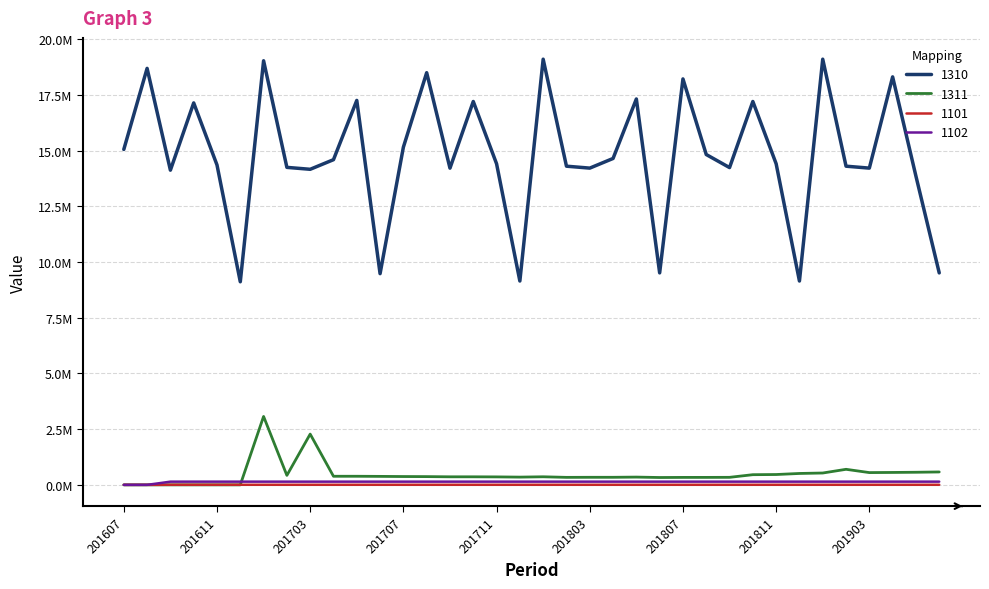

What is the value of the 1101 point at the 8th from the left?

3401.7